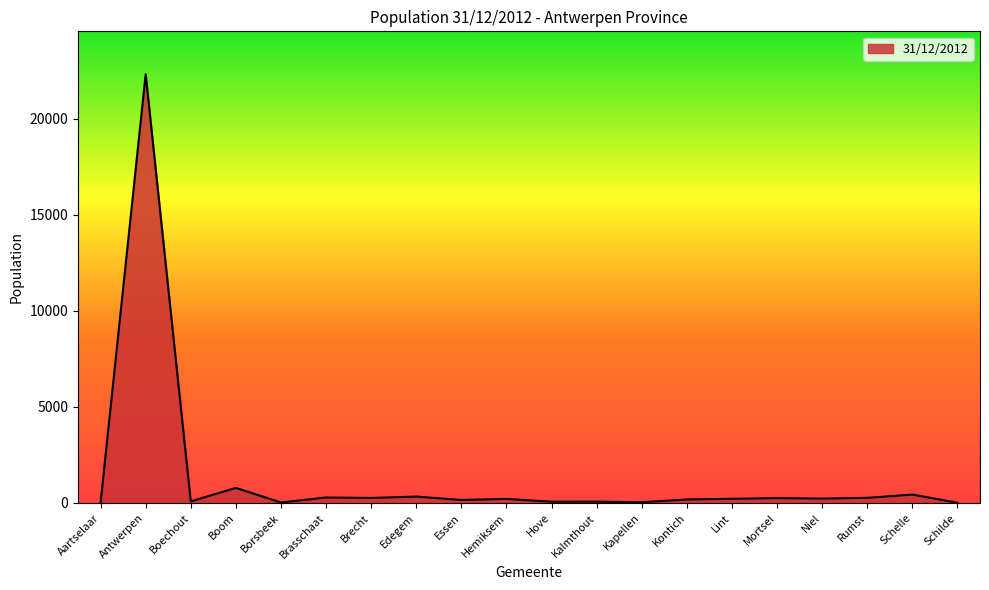

What position from the right is Schilde?

1